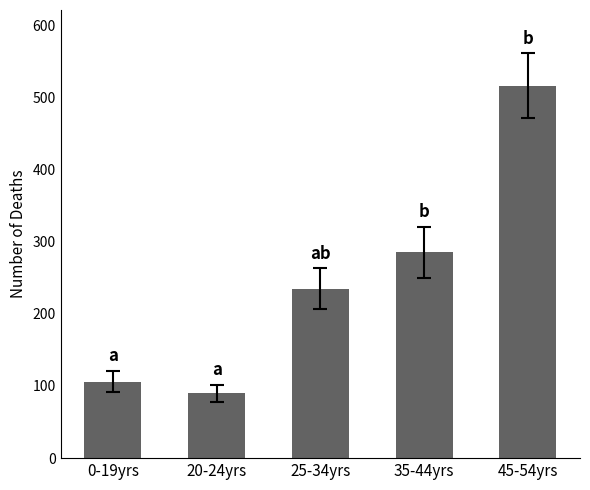

What is the change in value from 25-34yrs to 35-44yrs?

+50